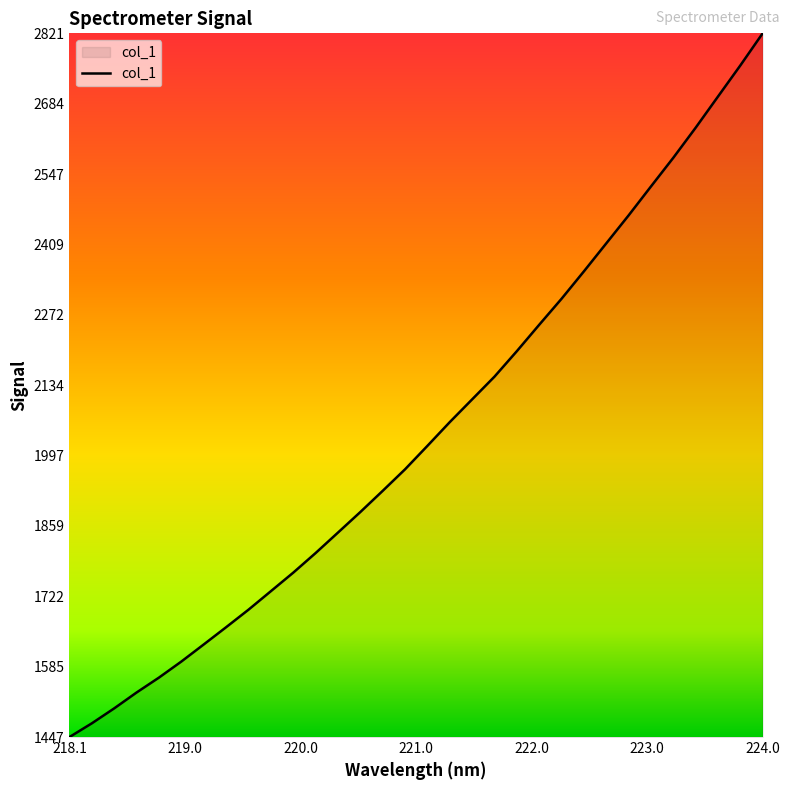

What is the greatest value displayed?

2821.4